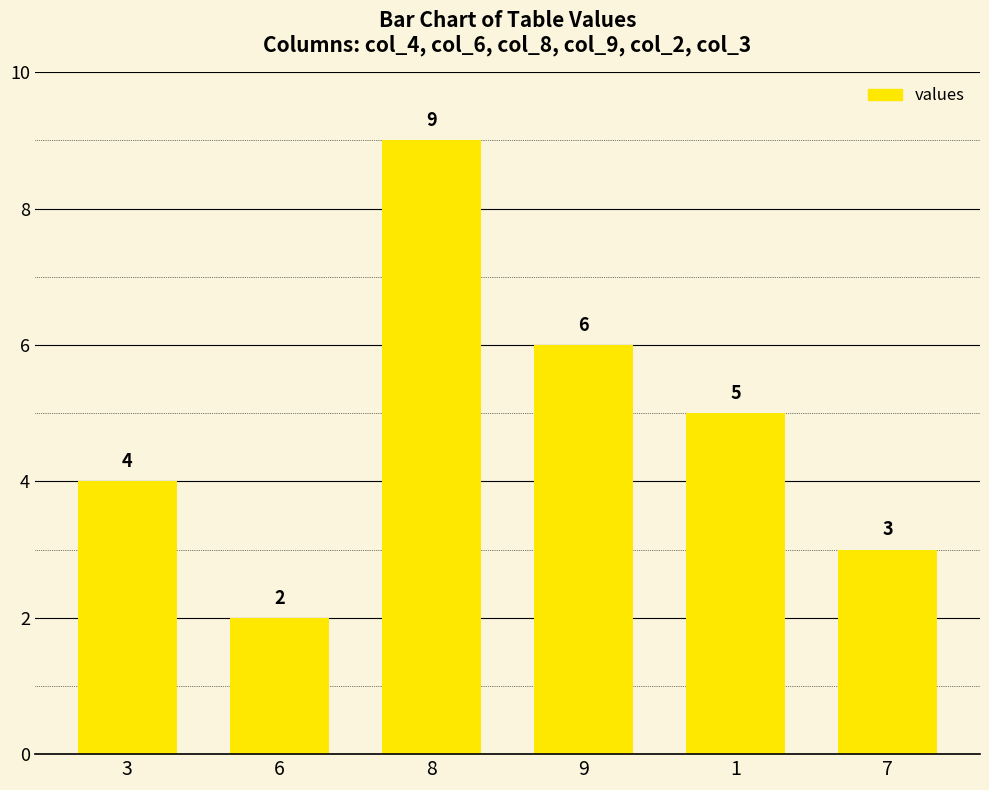

List the labels in order of value, largest first.

8, 9, 1, 3, 7, 6